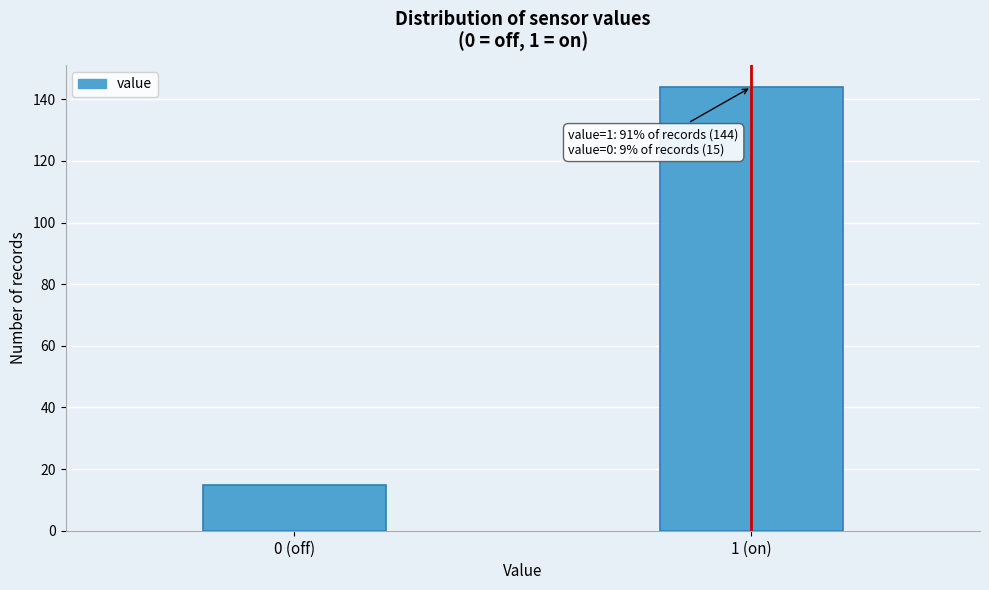

Reading left to right, list all the values displayed in this chart.

15	144